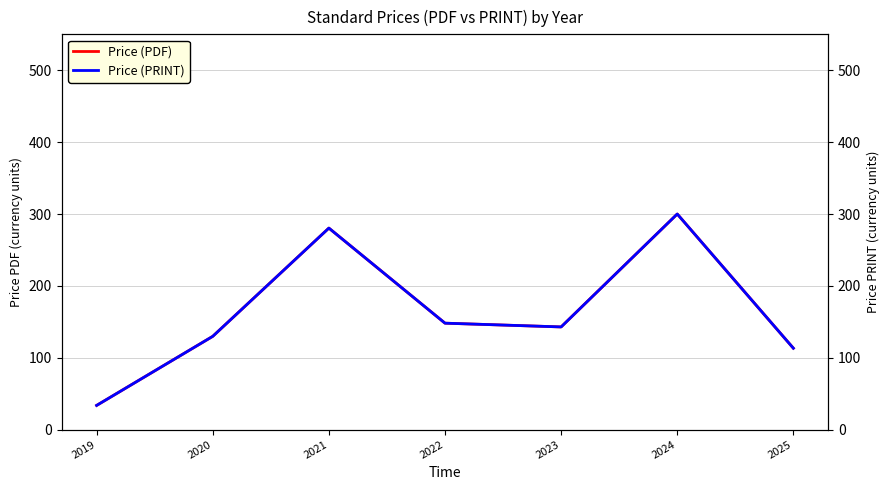

At 2021, list the series in order from largest to smallest.

Price (PDF), Price (PRINT)